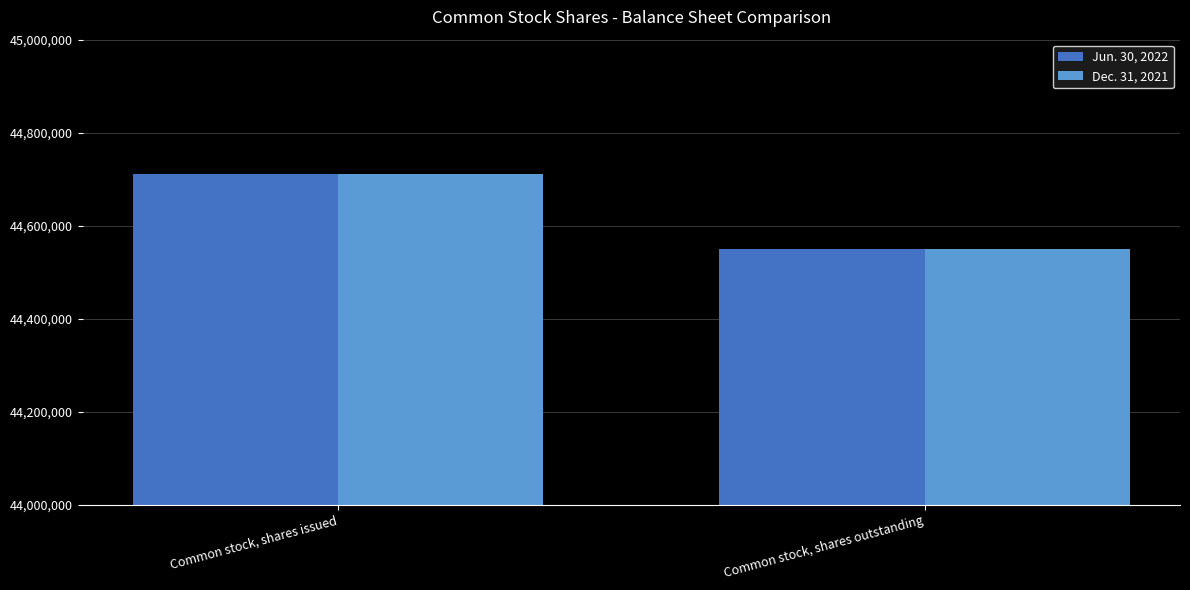

What is the lowest value of the Dec. 31, 2021 series?

44548925